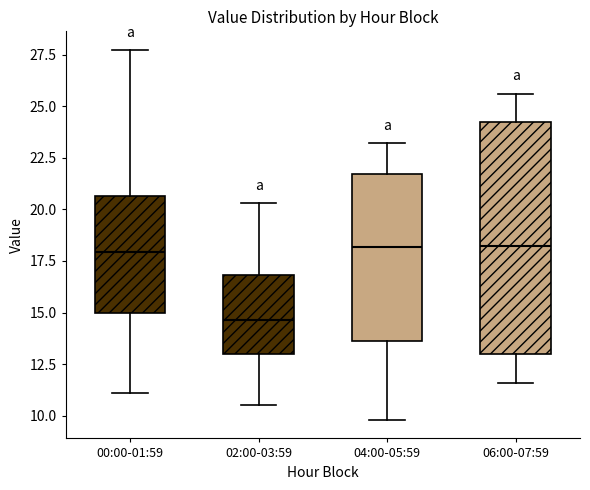

Reading left to right, transcribe this box plot: for each box, give where its median line is, the range the box spans, and where its two whiskers end, as read against the y-axis. The values are not printed on the chart, so give them approximately, as read against the axis.

00:00-01:59: median 18.0, box 15.0 to 20.5, whiskers 11.0 to 27.5
02:00-03:59: median 14.5, box 13.0 to 17.0, whiskers 10.5 to 20.5
04:00-05:59: median 18.0, box 13.5 to 21.5, whiskers 10.0 to 23.0
06:00-07:59: median 18.5, box 13.0 to 24.0, whiskers 11.5 to 25.5